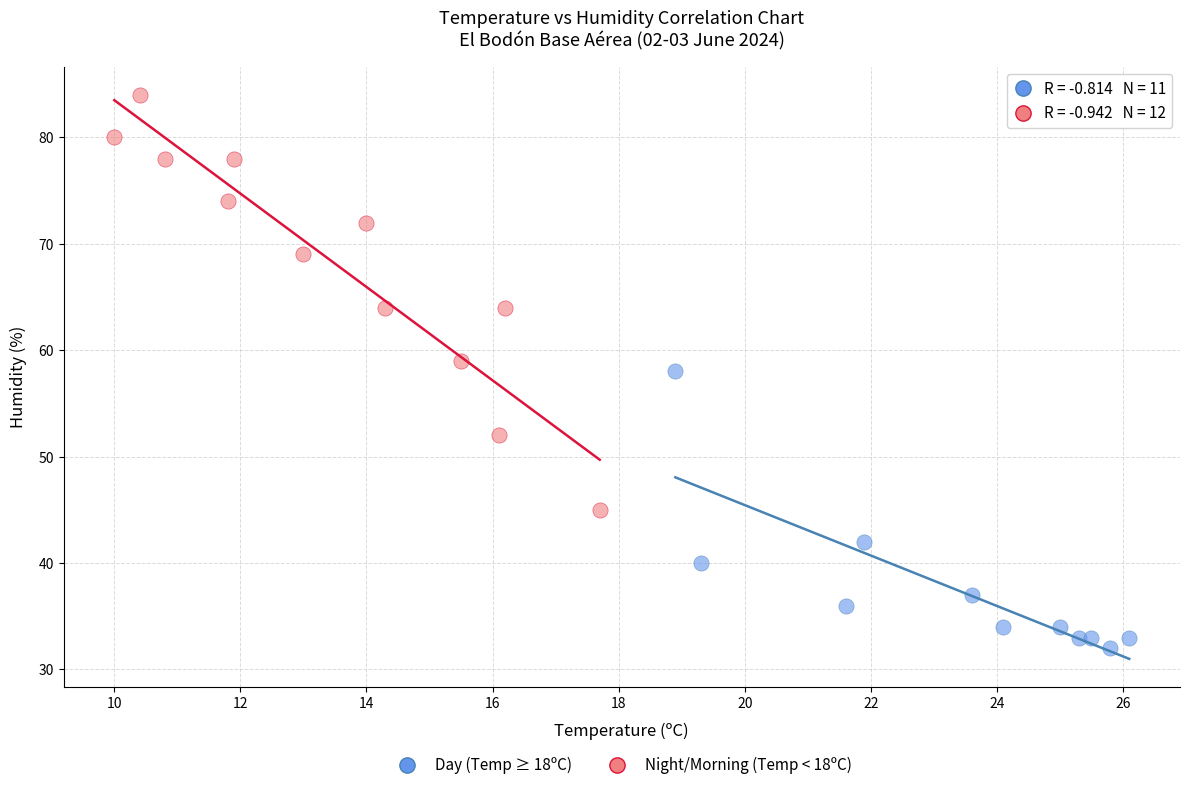

Which series reaches the maximum Y coordinate?

Night/Morning (Temp < 18ºC)